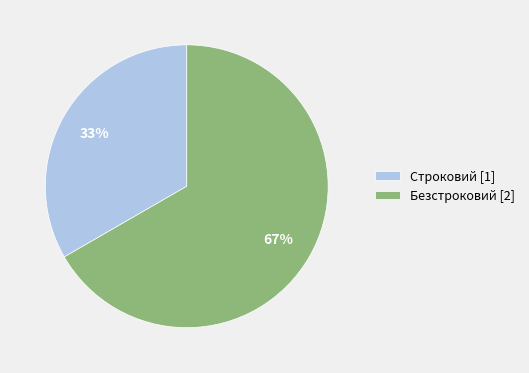

How many segments does this pie chart have?

2